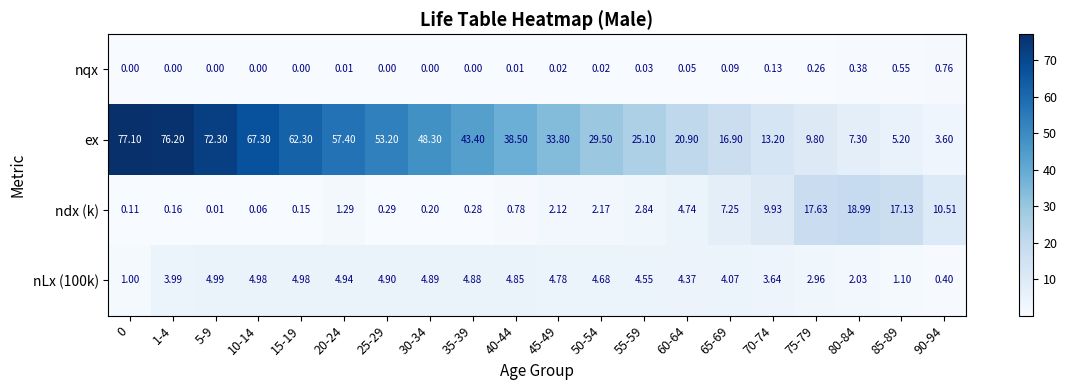

Which series has the largest total across all categories?

ex